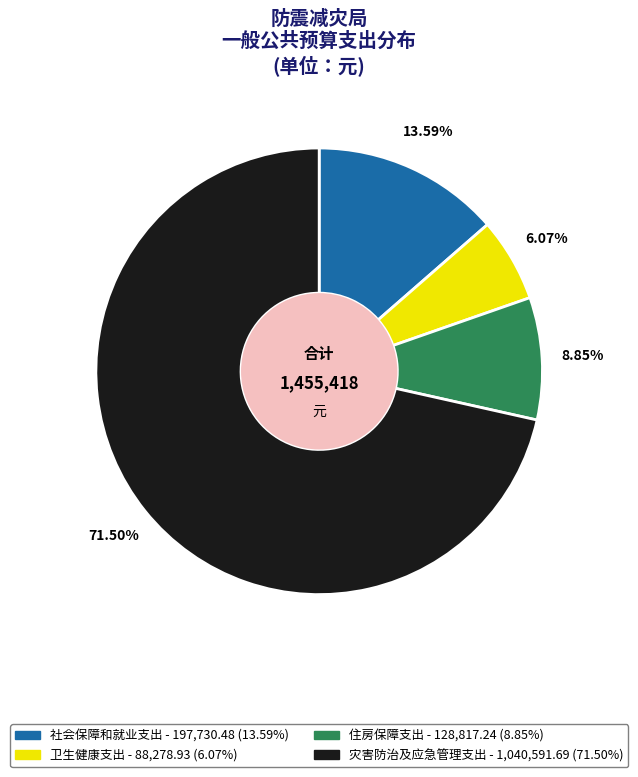

How many slices are in this pie chart?

4